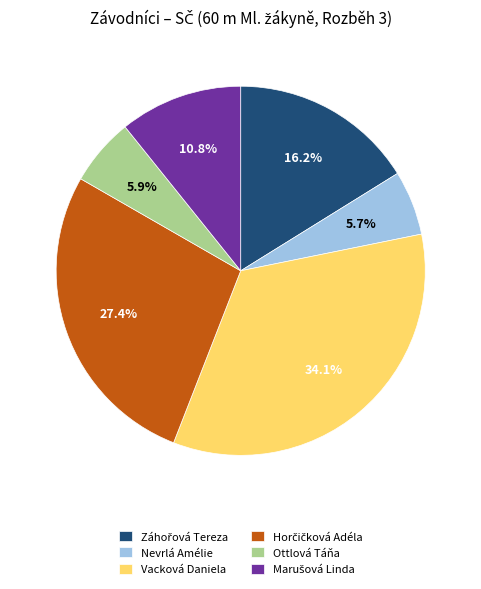

How many slices are in this pie chart?

6